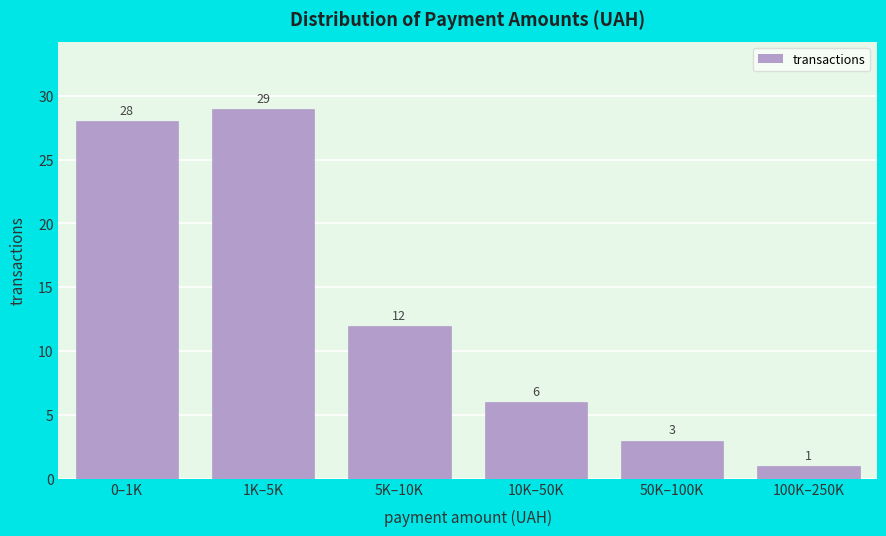

Reading left to right, list all the values displayed in this chart.

0–1K=28	1K–5K=29	5K–10K=12	10K–50K=6	50K–100K=3	100K–250K=1